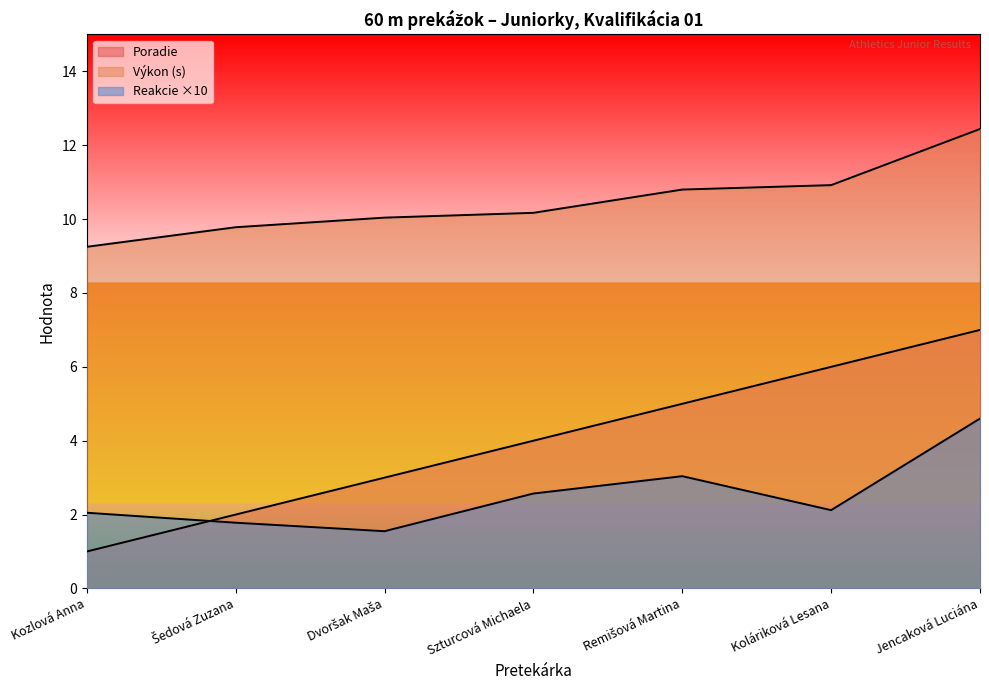

What is the value of the Reakcie point at the 7th from the left?

4.6